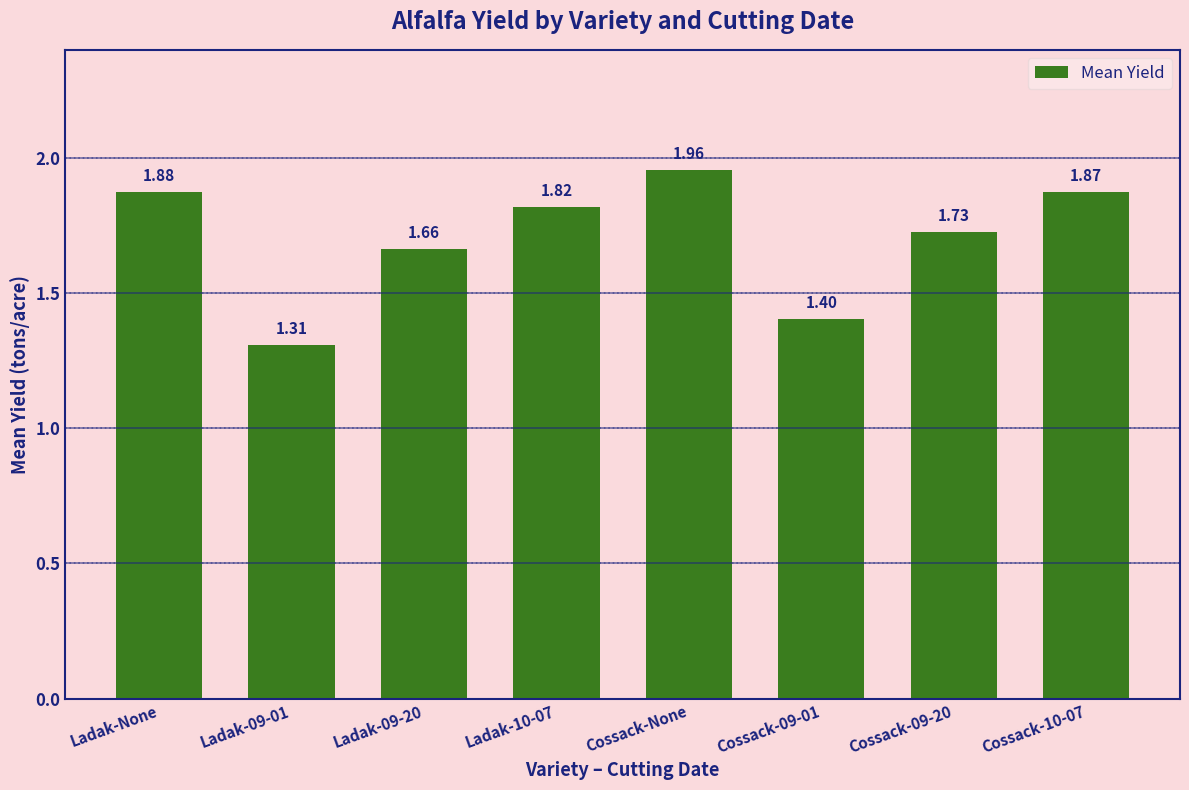

What is the change in value from Ladak-09-20 to Cossack-10-07?

+0.2